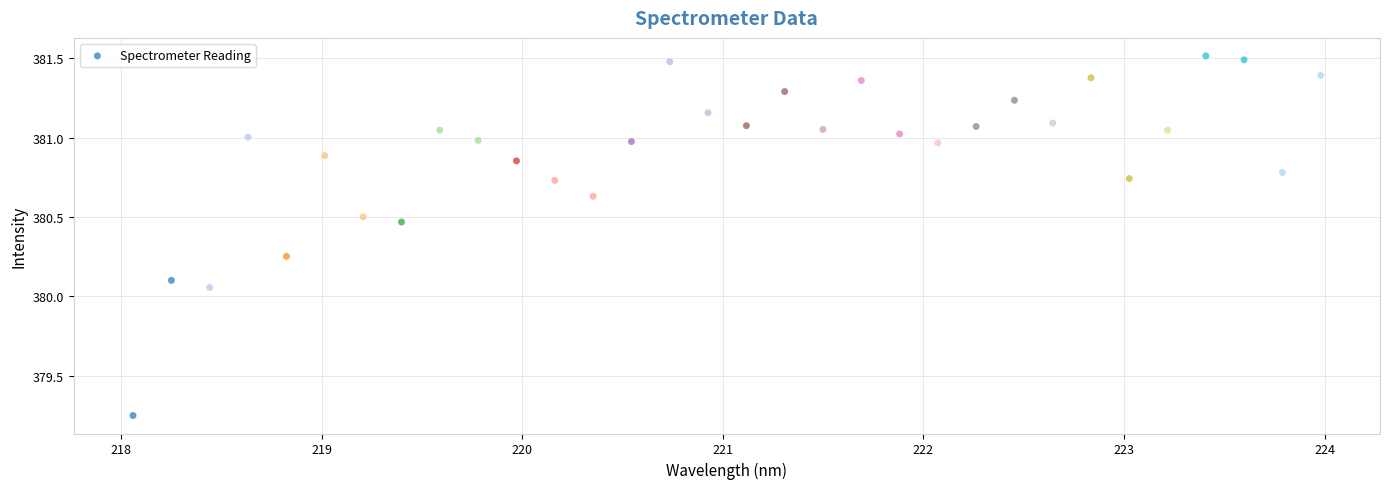

What is the range of Y values (max minus min)?

2.3